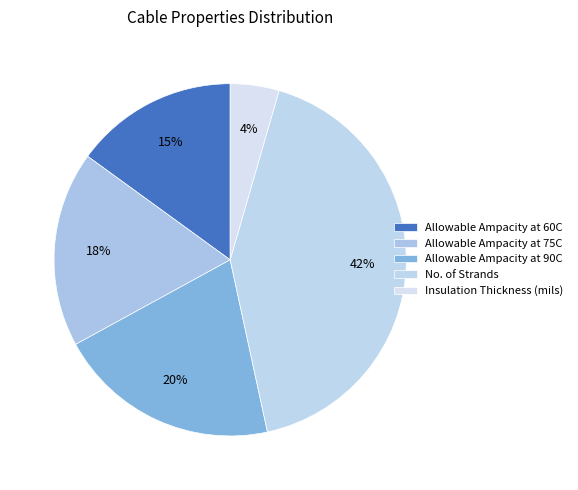

What is the largest slice in the pie chart?

No. of Strands